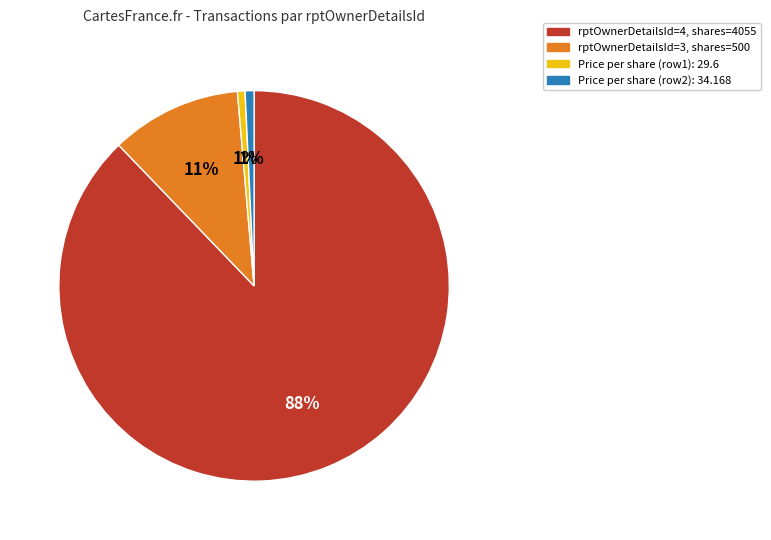

To the nearest percent, what portion does Price per share (row1): 29.6 represent?

1%